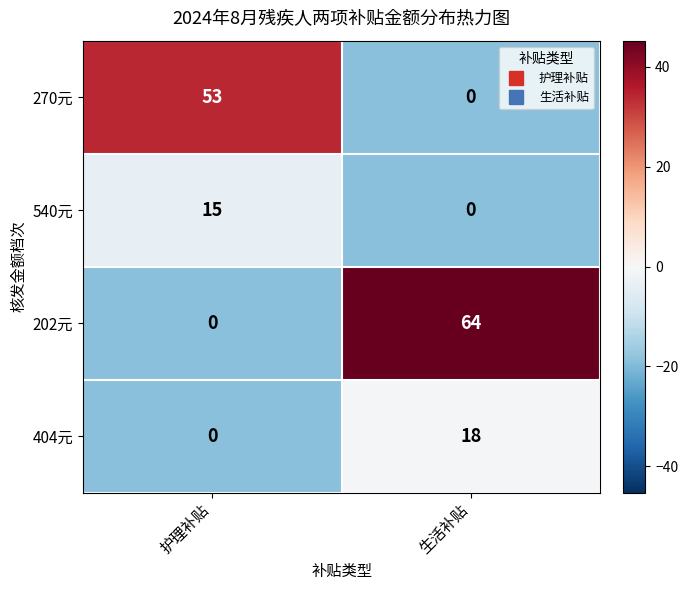

Reading left to right, list all the values displayed in this chart.

270元: 53	0
540元: 15	0
202元: 0	64
404元: 0	18